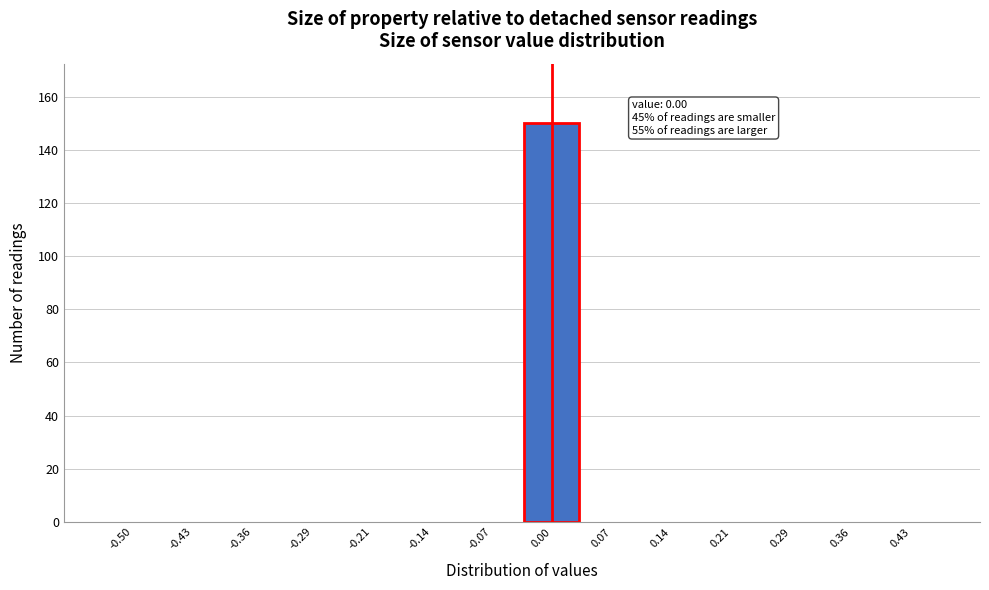

Reading left to right, extract all data points from this chart.

-0.50=0	-0.43=0	-0.36=0	-0.29=0	-0.21=0	-0.14=0	-0.07=0	0.00=150	0.07=0	0.14=0	0.21=0	0.29=0	0.36=0	0.43=0